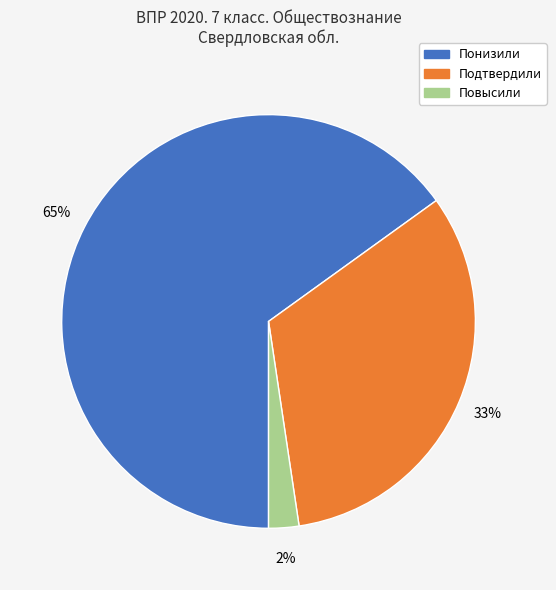

To the nearest percent, what is the combined percentage of Подтвердили and Понизили?

98%